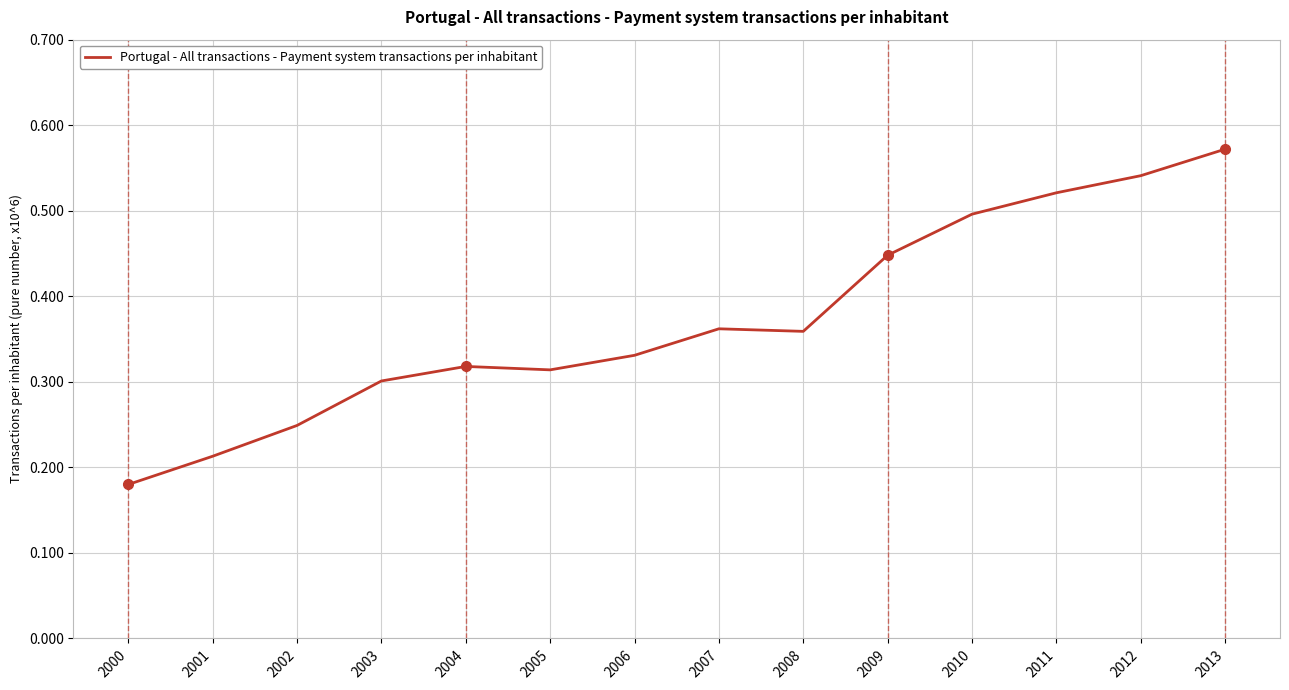

The value at 2005 is 0.2. True or false?

False